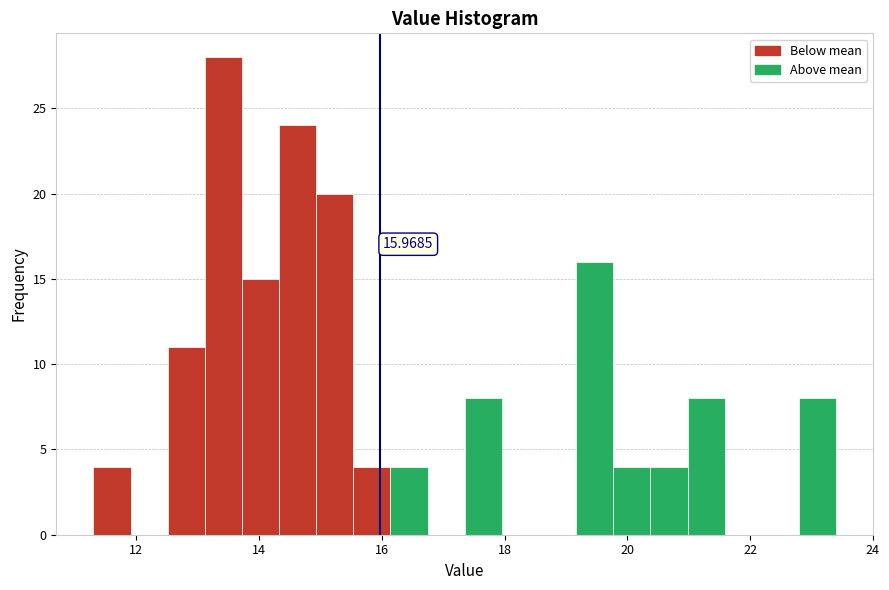

Read against the x-axis, roughly where is the centre of the tallest bar?

13.4